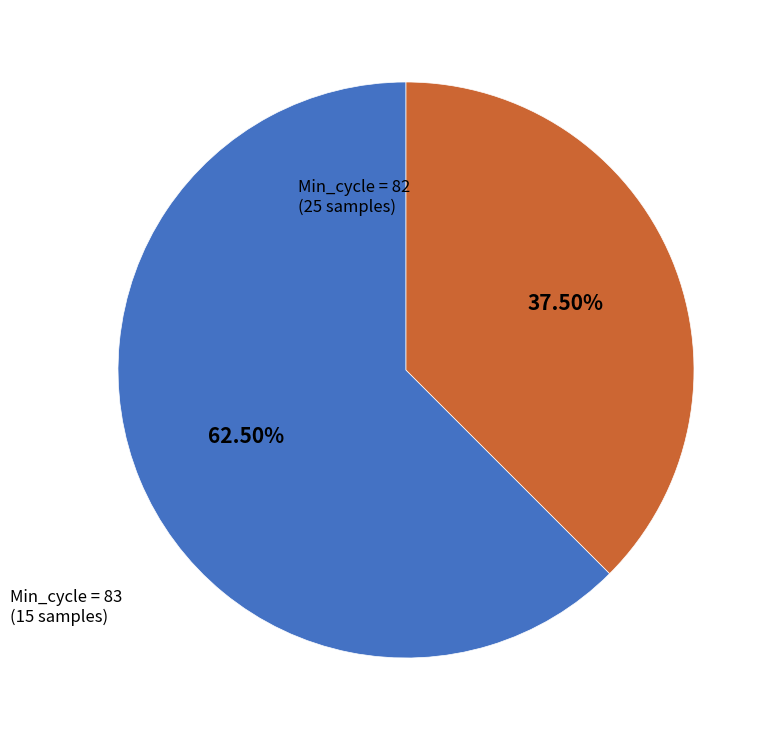

Does any single category account for the majority?

Yes